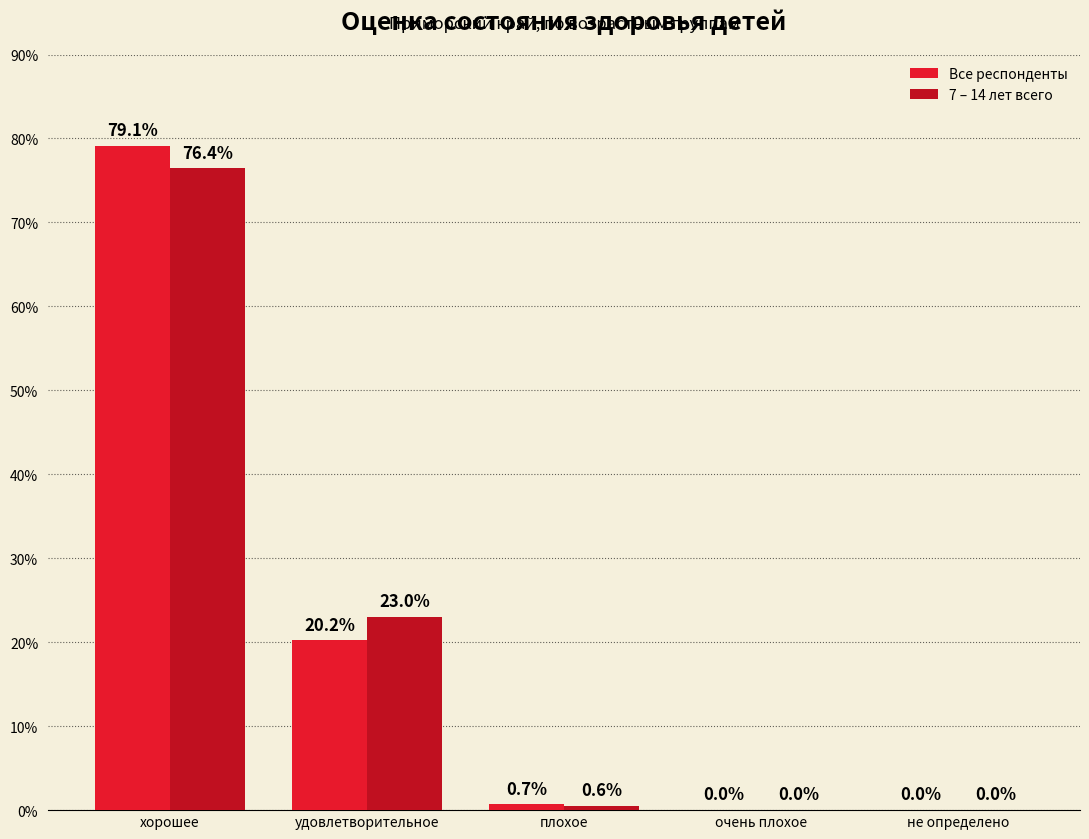

What is the sum of the Все респонденты values at плохое and очень плохое?

0.7